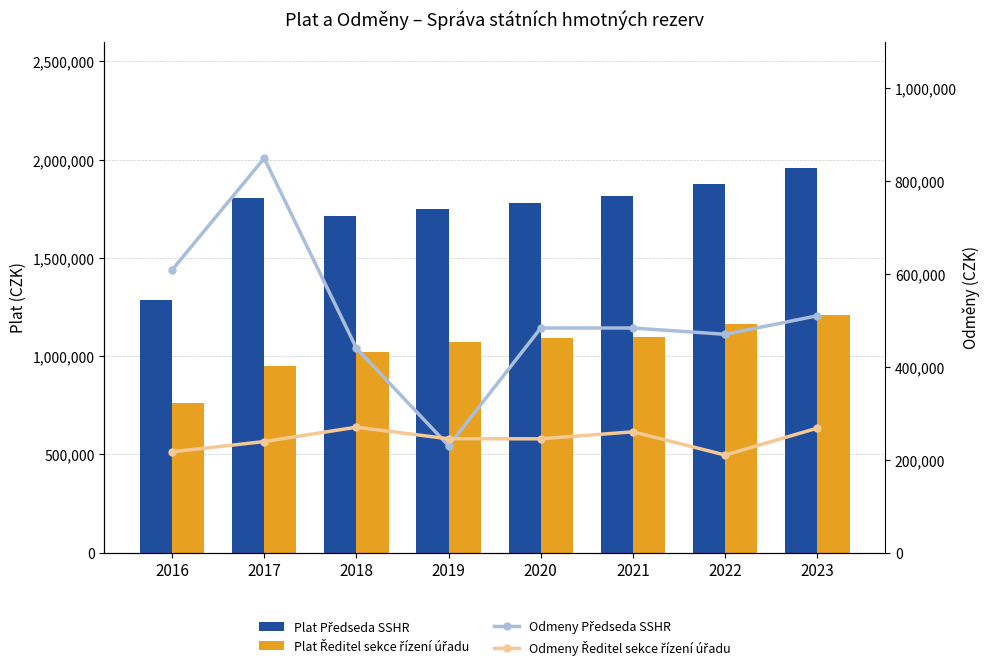

Reading left to right, transcribe all the data shown in this chart.

Plat Předseda SSHR: 1287255	1804103	1713287	1746973	1781770	1813881	1876092	1957440
Plat Ředitel sekce řízení úřadu: 761219	947260	1018979	1074310	1090286	1098840	1162595	1206936
Odmeny Předseda SSHR: 608480	849300	440000	230000	483600	483600	470000	510000
Odmeny Ředitel sekce řízení úřadu: 217000	239000	270000	245000	245000	260000	210000	268000